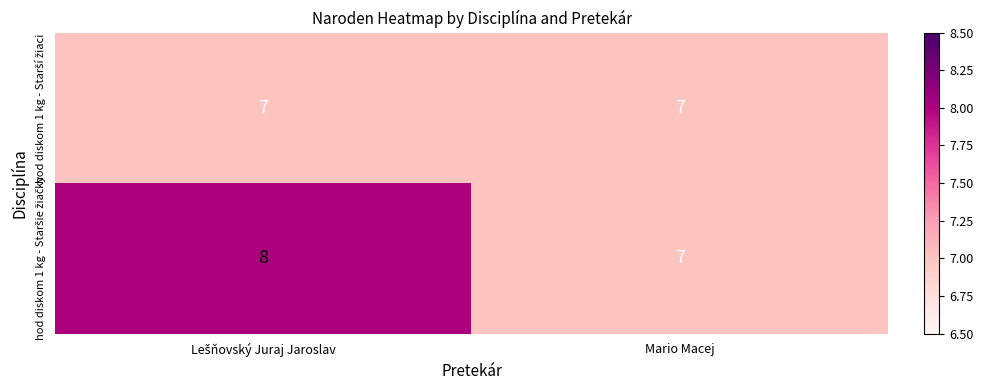

What is the total value across all series at Mario Macej?

14